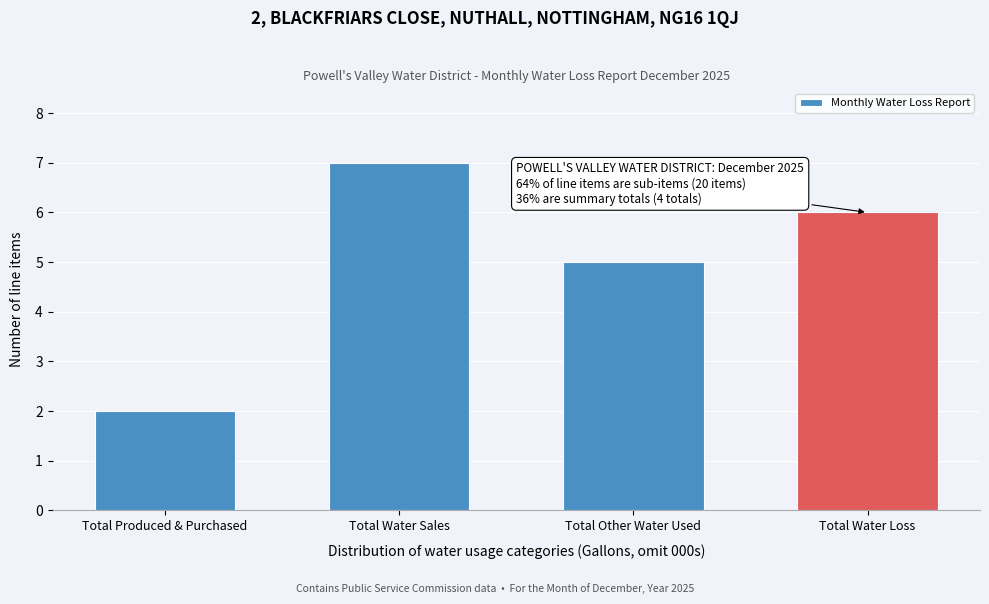

Reading left to right, transcribe all the data shown in this chart.

Total Produced & Purchased=2	Total Water Sales=7	Total Other Water Used=5	Total Water Loss=6